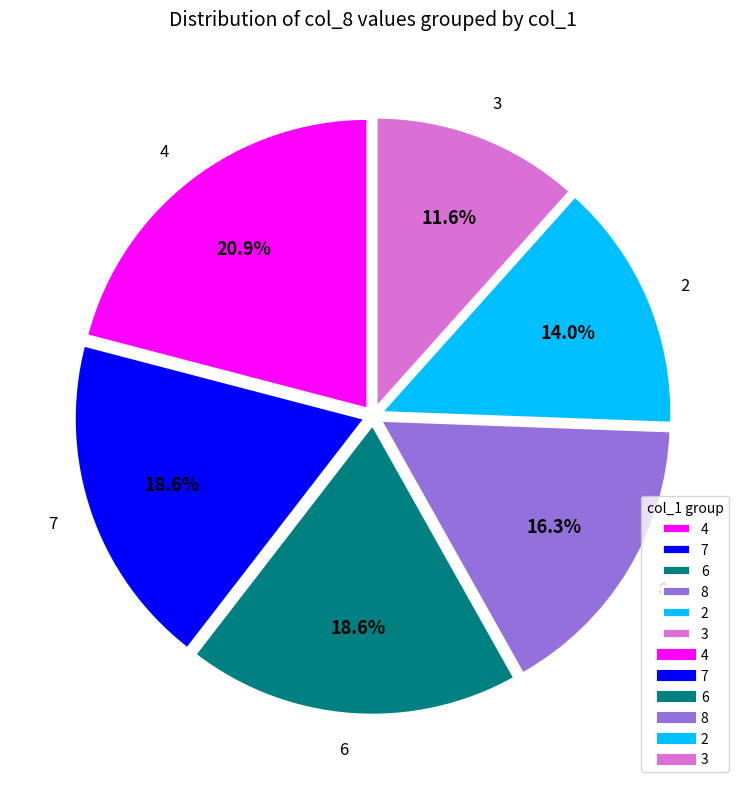

Which slice is the largest?

4